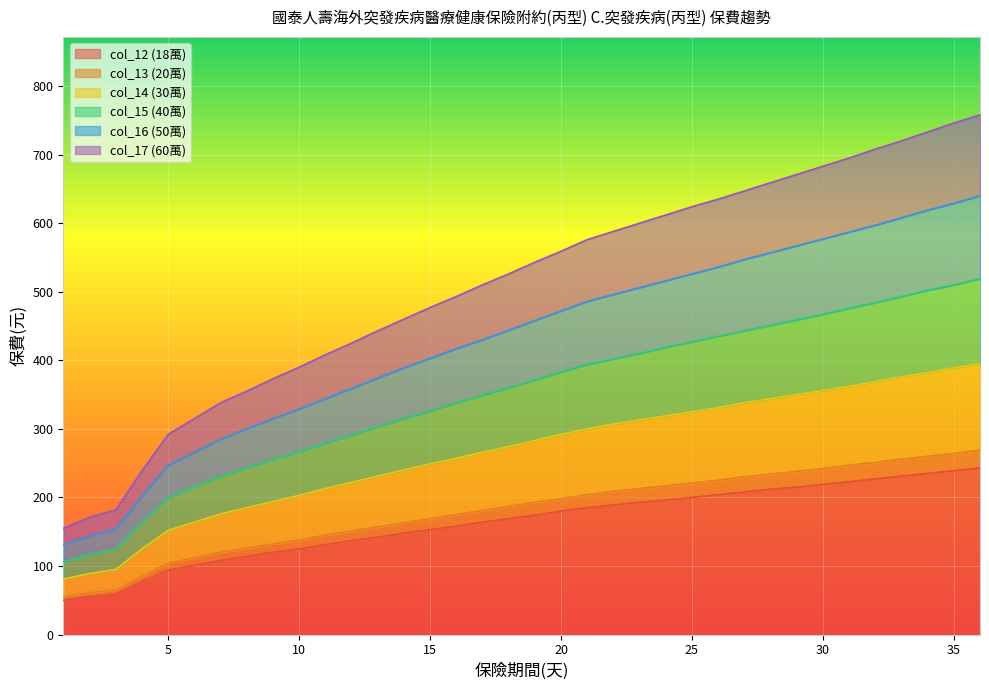

Rank the series by their maximum value, from lowest to highest.

col_12 (18萬), col_13 (20萬), col_14 (30萬), col_15 (40萬), col_16 (50萬), col_17 (60萬)